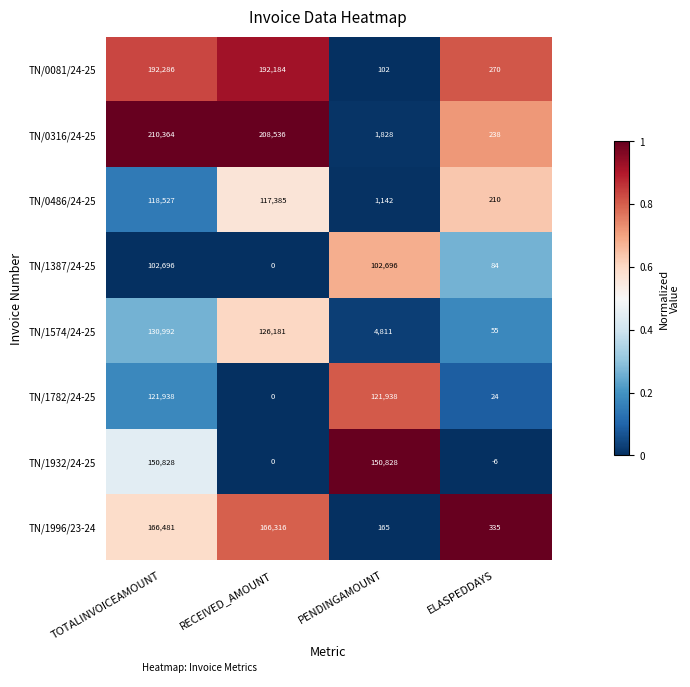

Which series has the largest total across all categories?

TN/0316/24-25